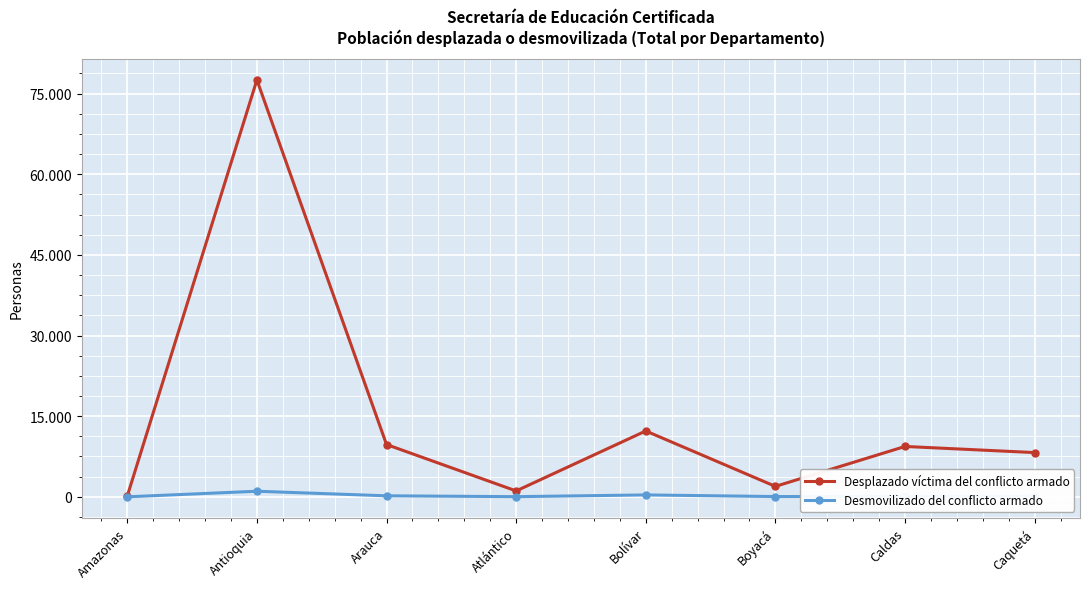

Reading left to right, what are all the values shown in this chart?

Desplazado víctima del conflicto armado: Amazonas=136	Antioquia=77539	Arauca=9727	Atlántico=1092	Bolívar=12247	Boyacá=1939	Caldas=9366	Caquetá=8227
Desmovilizado del conflicto armado: Amazonas=0	Antioquia=1037	Arauca=186	Atlántico=28	Bolívar=349	Boyacá=48	Caldas=78	Caquetá=158